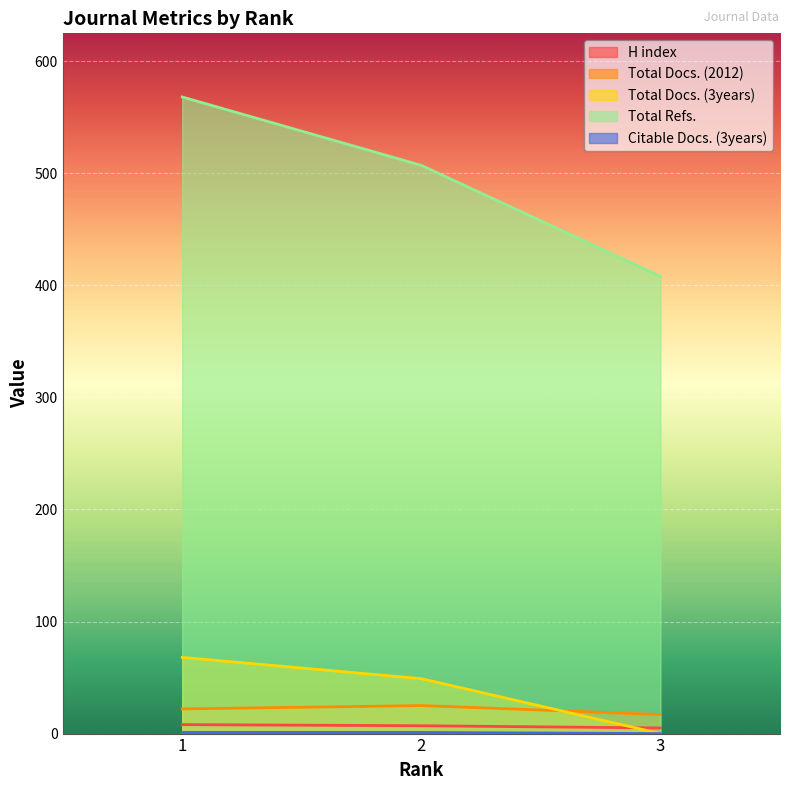

How many data points in Total Docs. (2012) are less than 22?

1